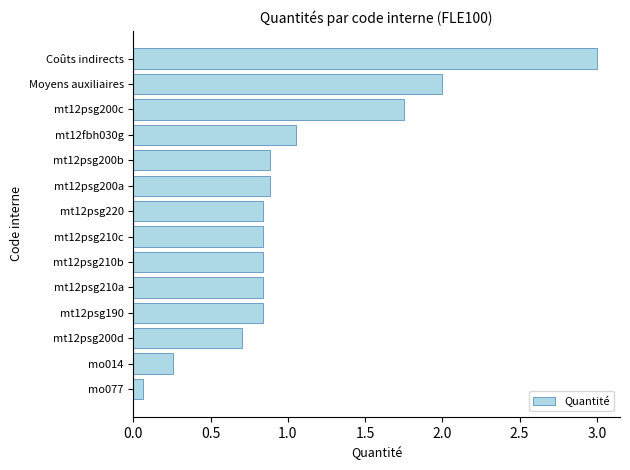

At which label is the value closest to 1?

mt12fbh030g